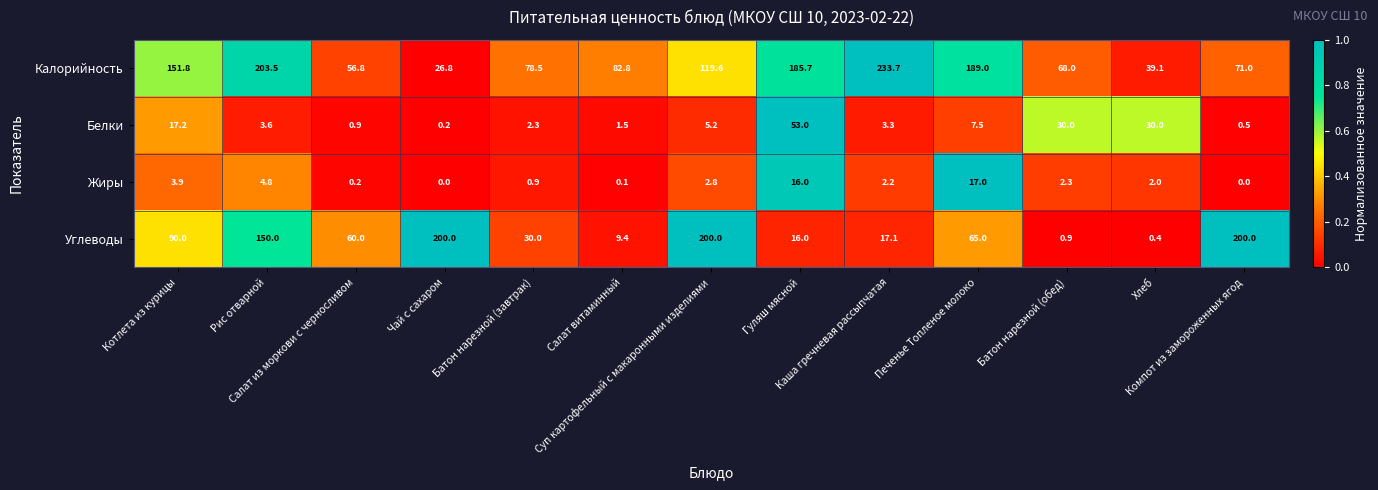

What is the difference between the maximum and minimum values in the Калорийность series?

206.9